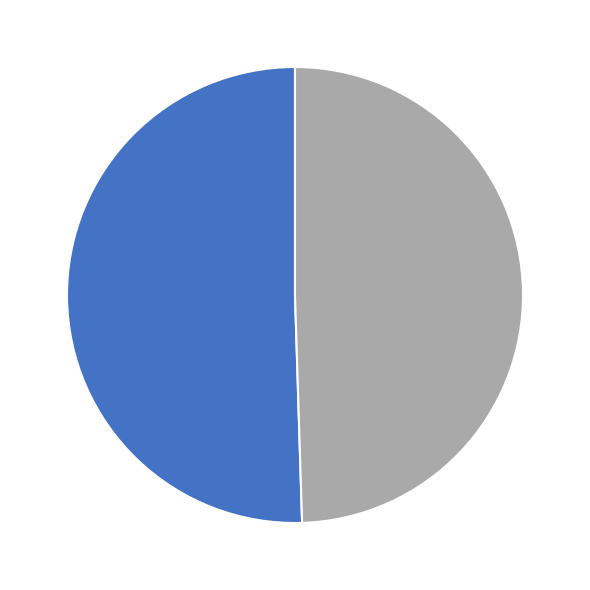

Is there a majority slice in this chart?

Yes